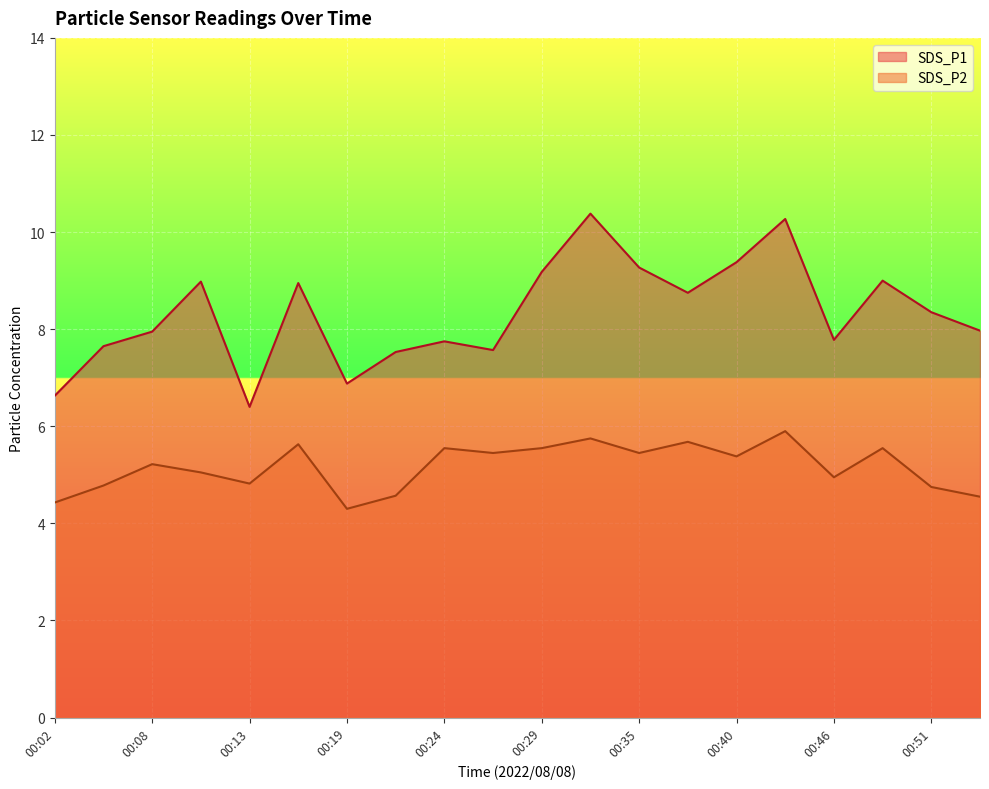

Rank the series by their average value, from lowest to highest.

SDS_P2, SDS_P1